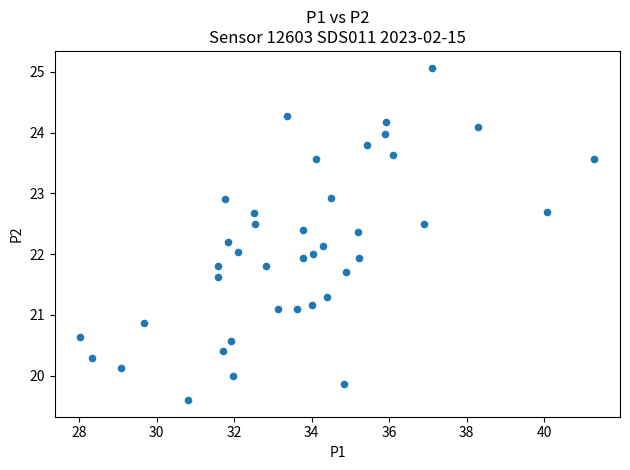

What is the range of X values (max minus min)?

13.3